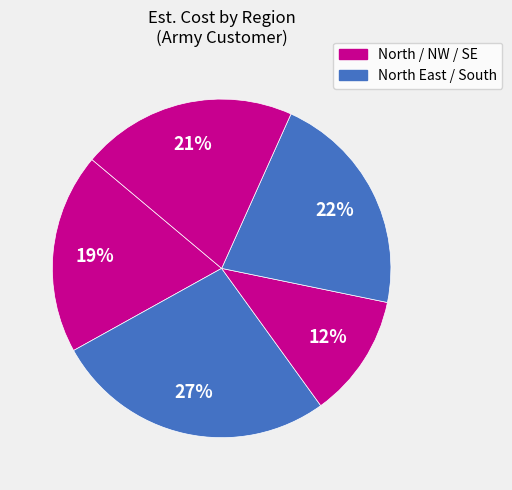

Count the number of slices in the pie.

5